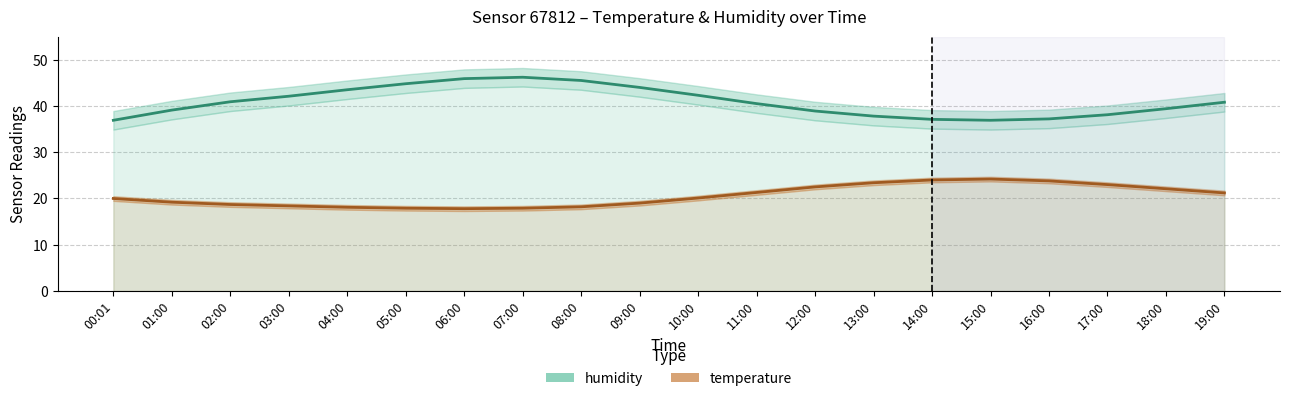

Is the value of temperature at 13:00 greater than the value of temperature_upper at 14:00?

No